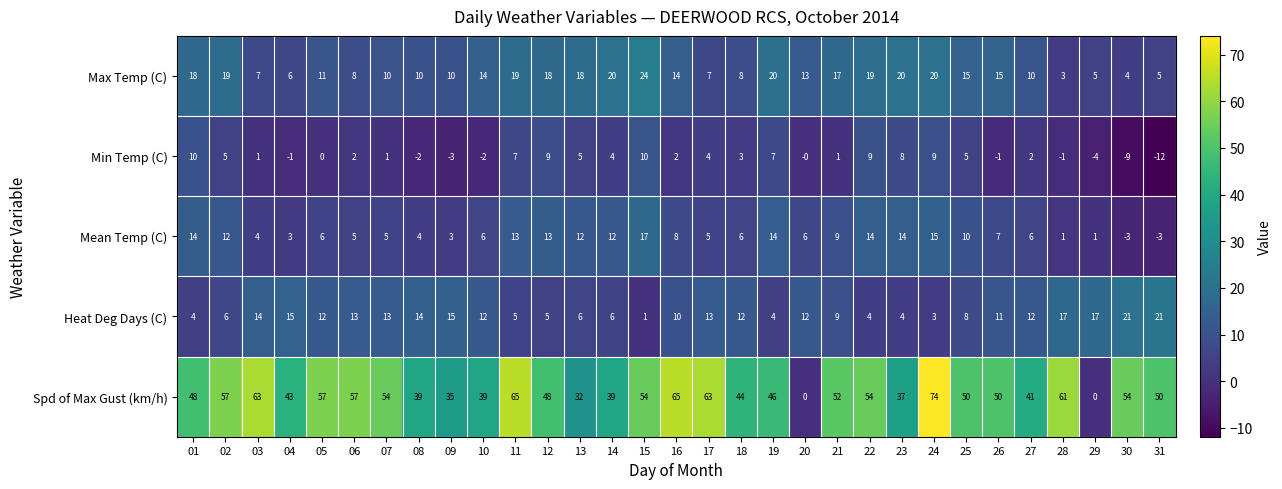

What is the spread (max minus min) of values at 25?

45